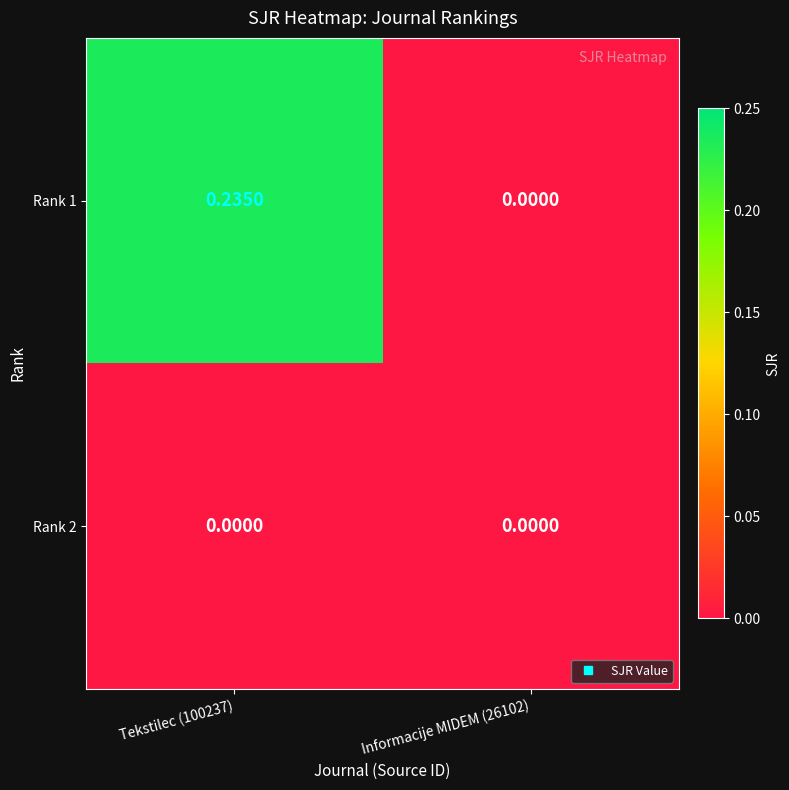

How many categories are shown in the chart?

2